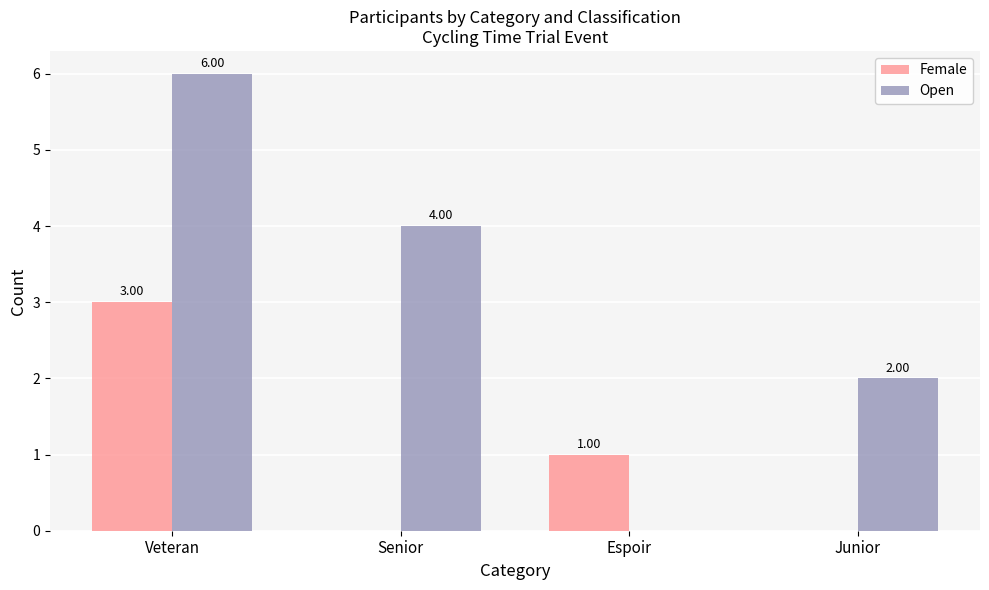

Is the value of Female at Junior greater than the value of Open at Senior?

No